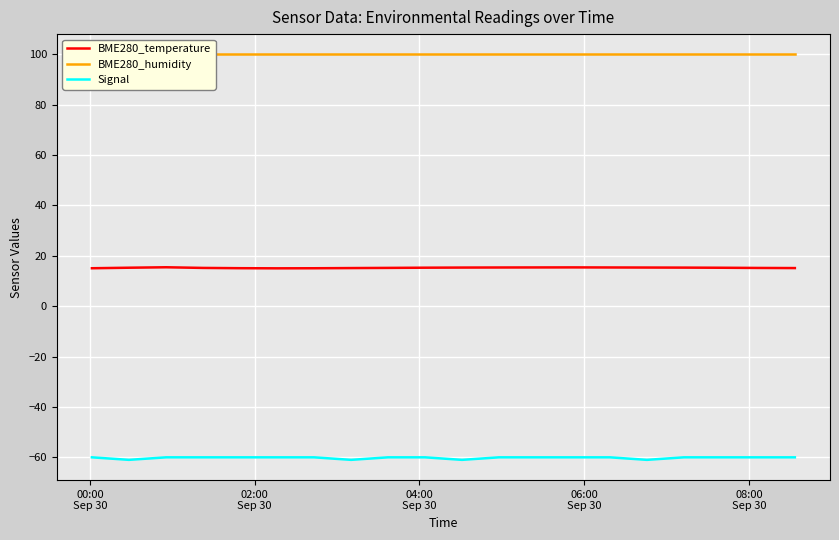

True or false: BME280_humidity has more than 0 points higher than both neighbors.

False